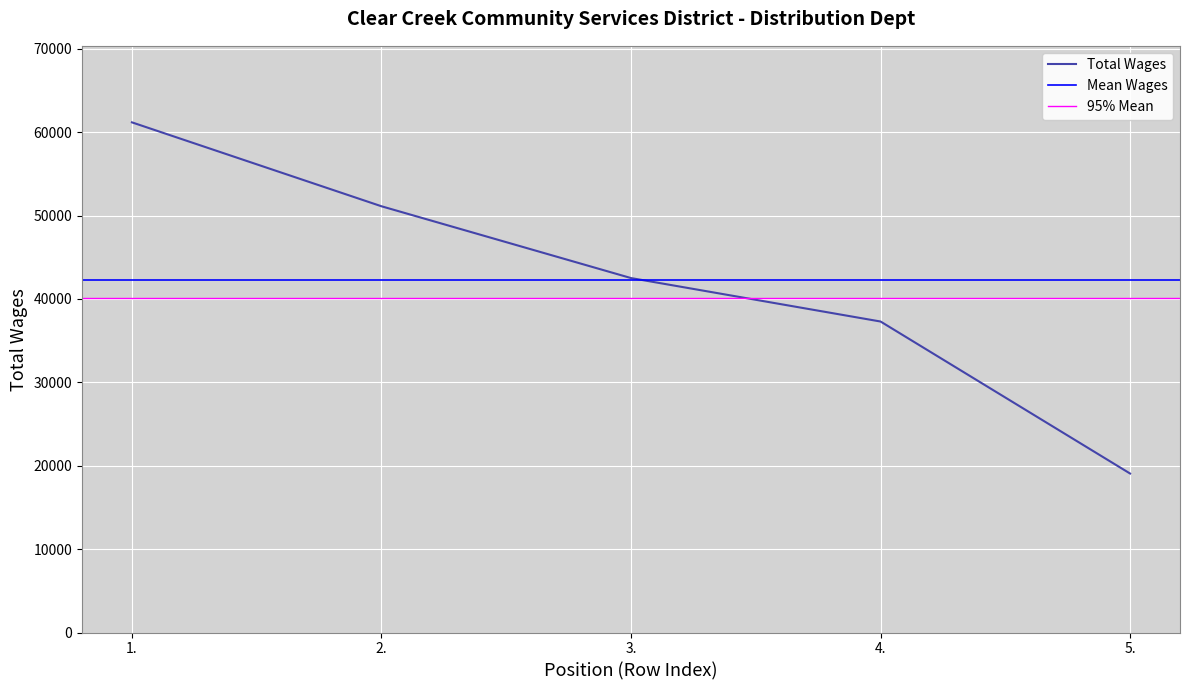

The value at 2. is 51117. True or false?

True